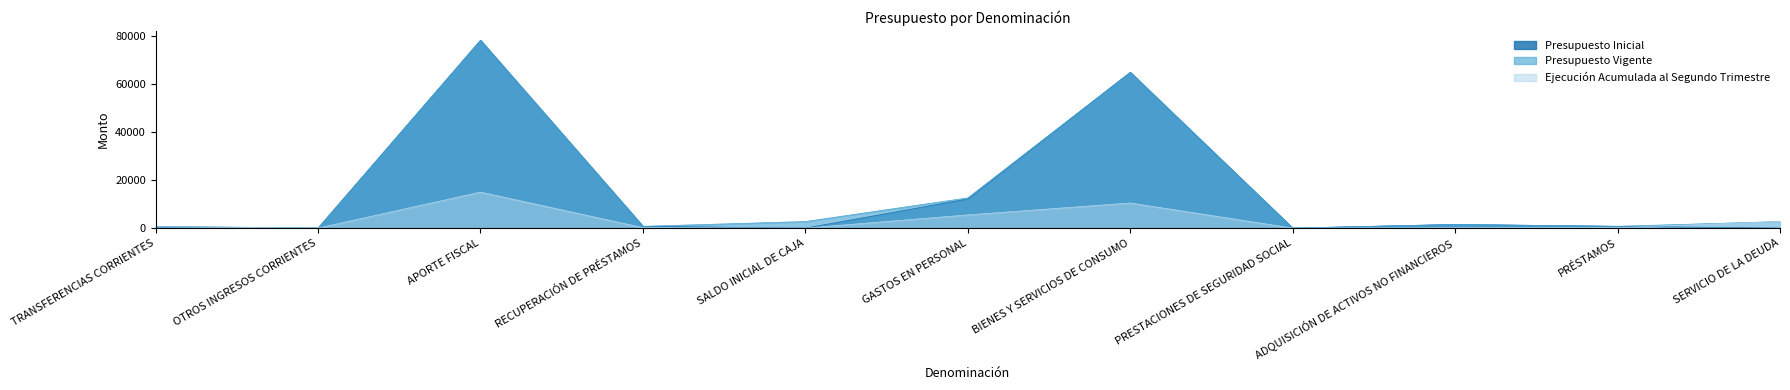

How many categories are shown in the chart?

11